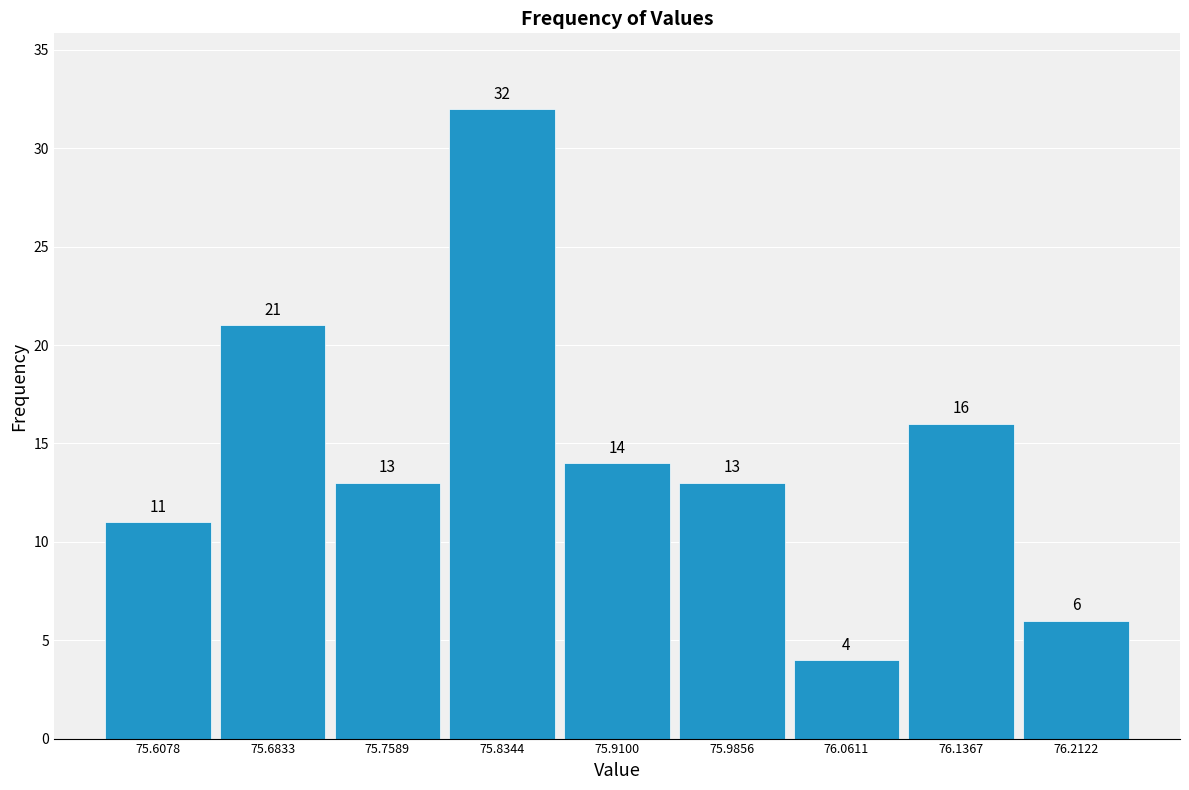

How tall is the bar that spans 76.17 to 76.25 on the x-axis? The bar edges are not printed on the chart, so give them approximately, as read against the axis.

6